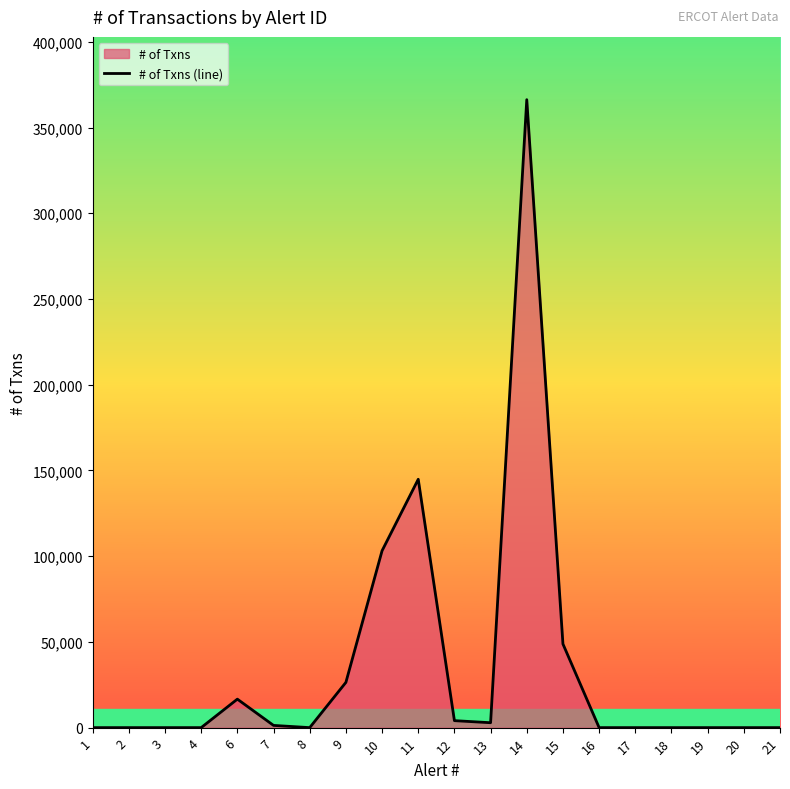

How many positive values are there?

11